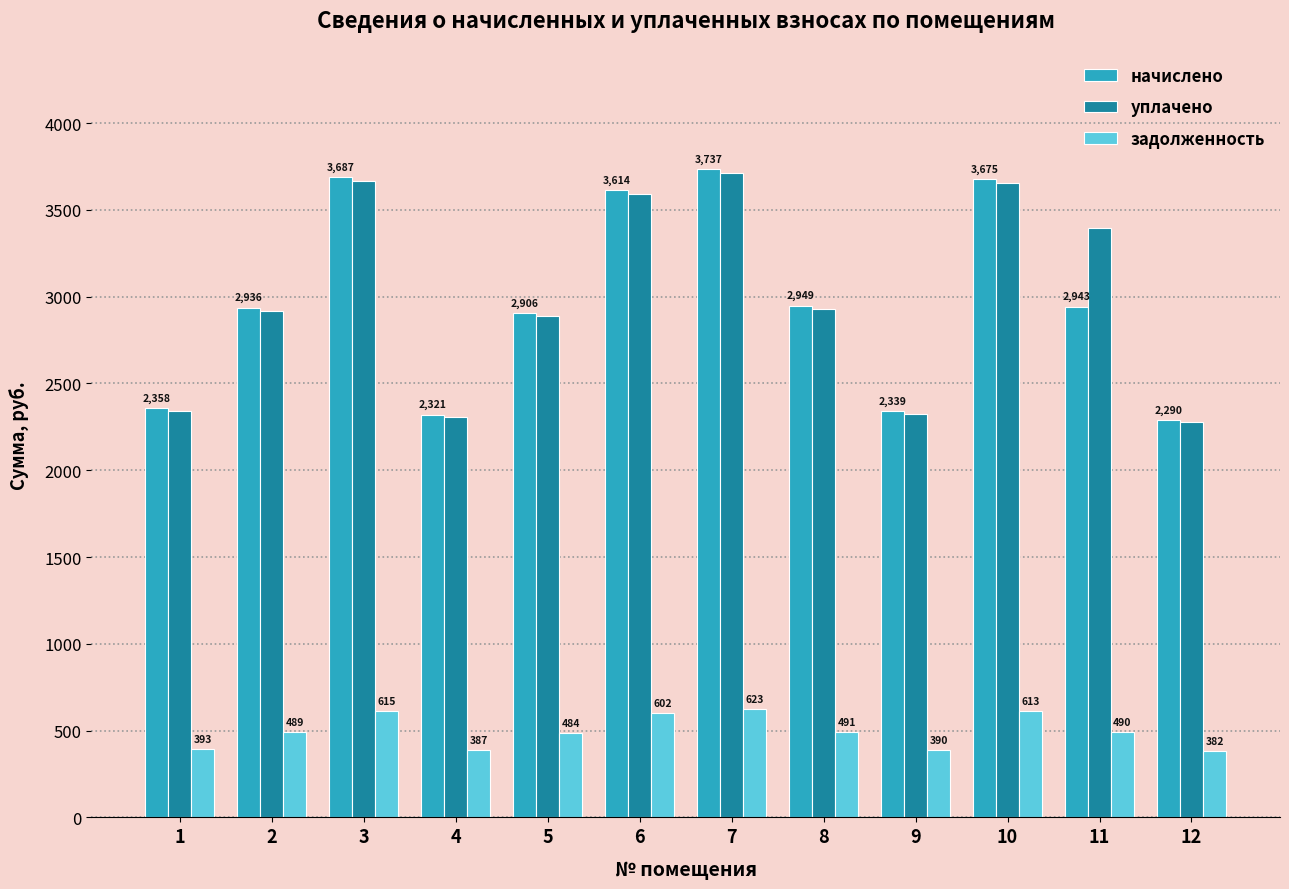

Is the value of уплачено at 10 greater than the value of задолженность at 3?

Yes